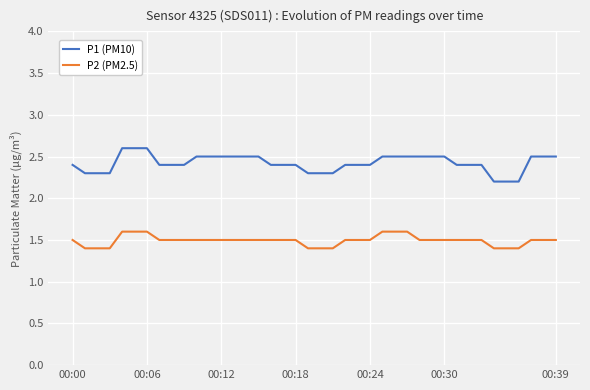

Which series has the largest range (max minus min)?

P1 (PM10)